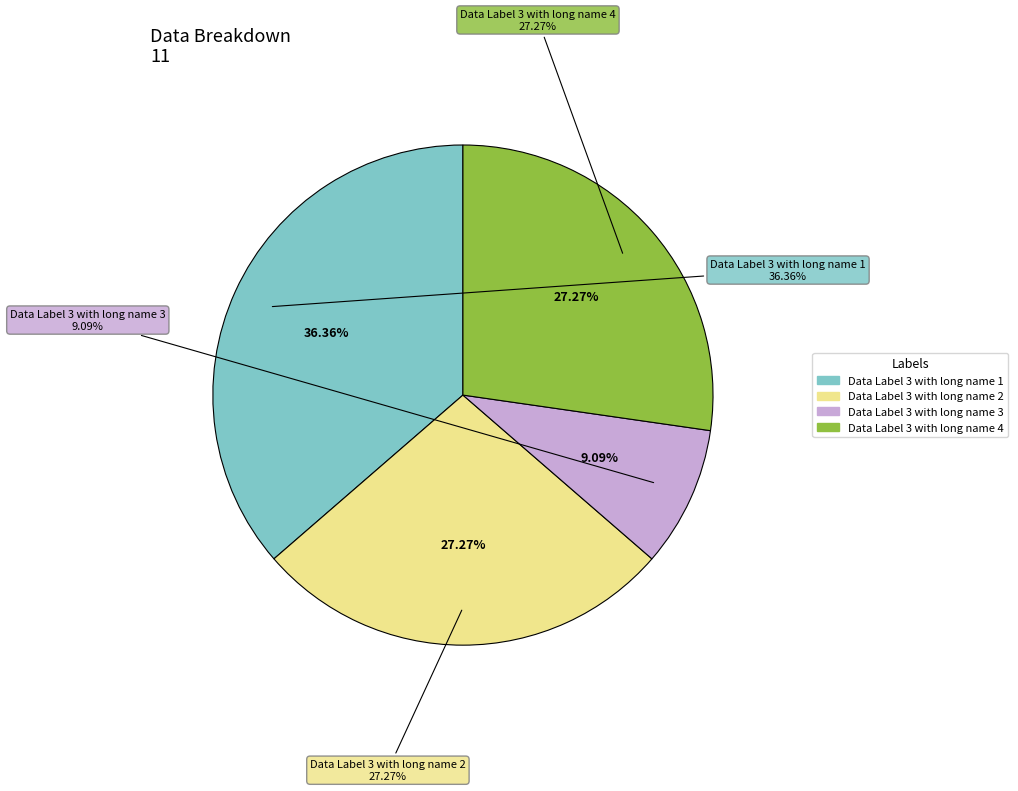

Rank the categories by value from lowest to highest.

Data Label 3 with long name 3, Data Label 3 with long name 2, Data Label 3 with long name 4, Data Label 3 with long name 1